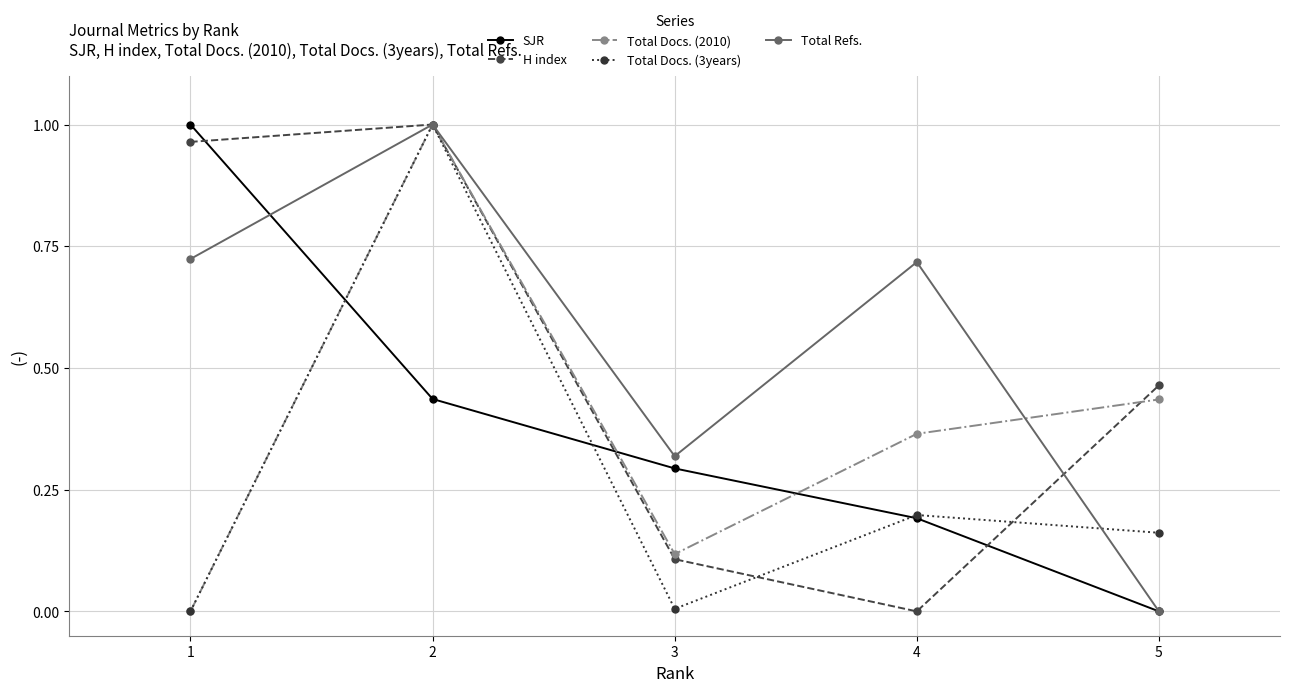

What is the difference between the highest and lowest values at 2?

0.6